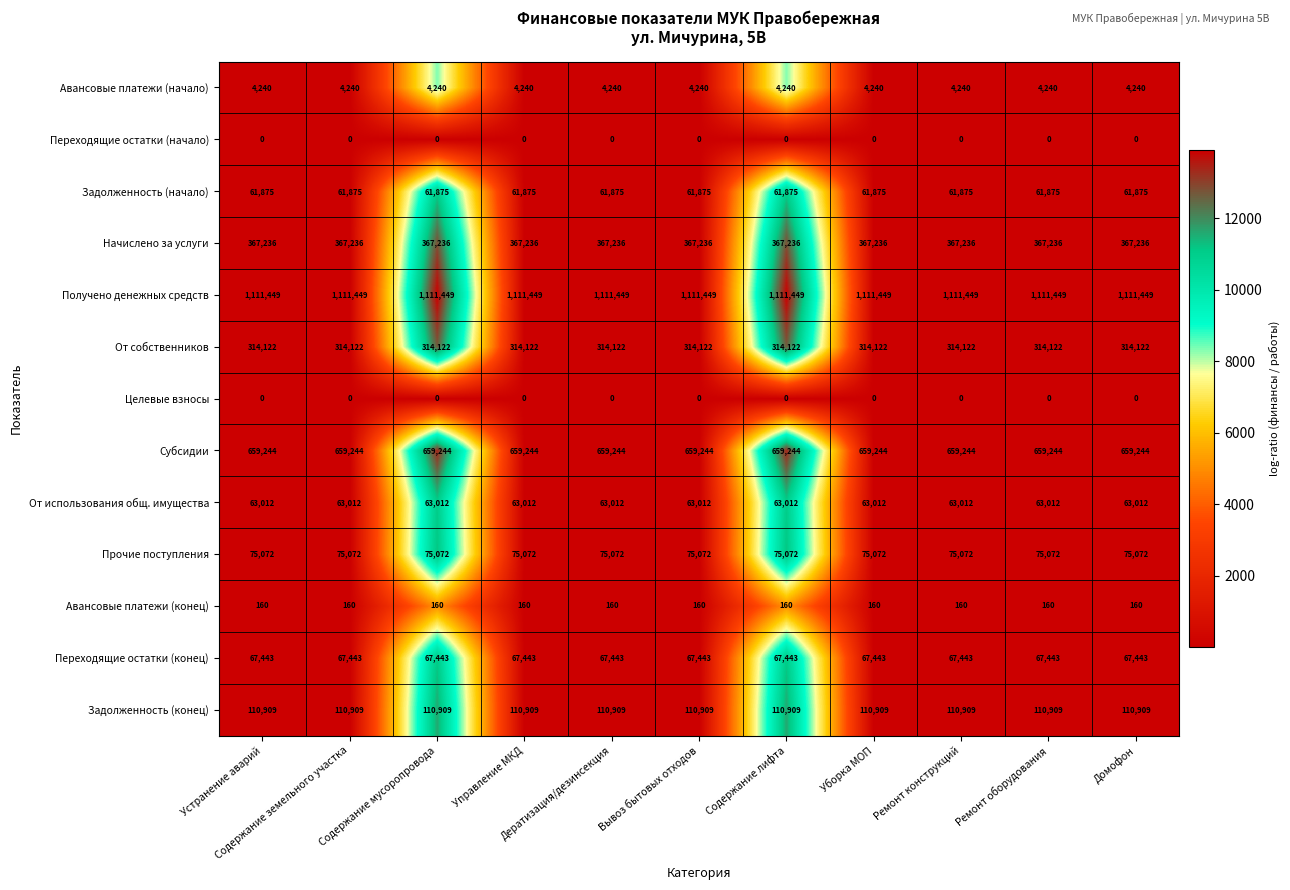

Which series has the largest total across all categories?

Получено денежных средств